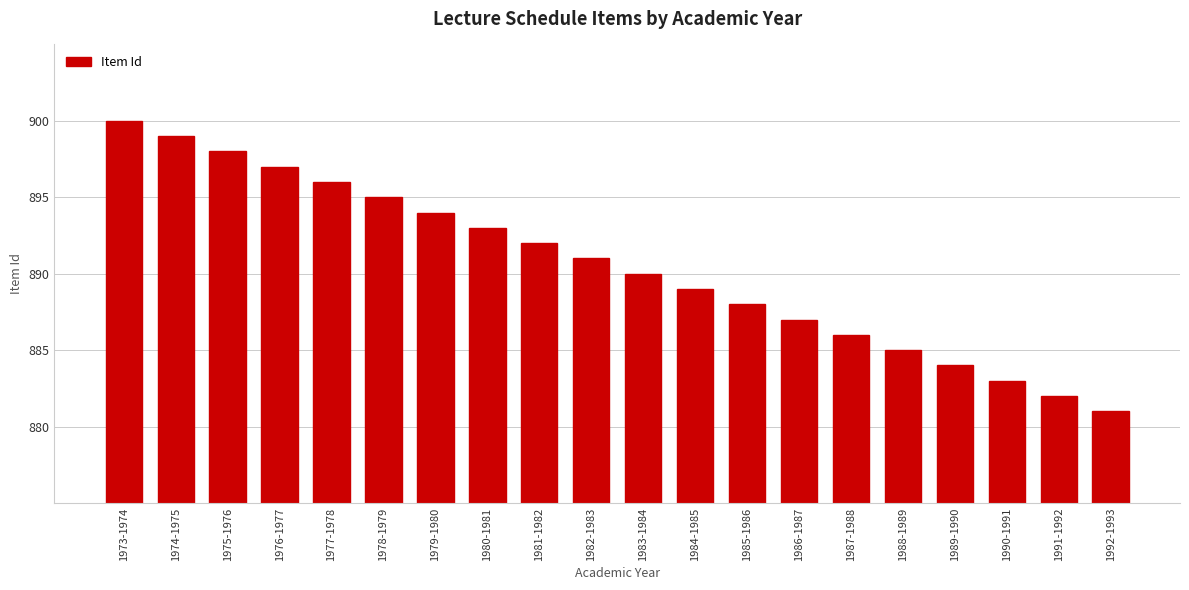

Is it true that the value at 1977-1978 is 896?

True